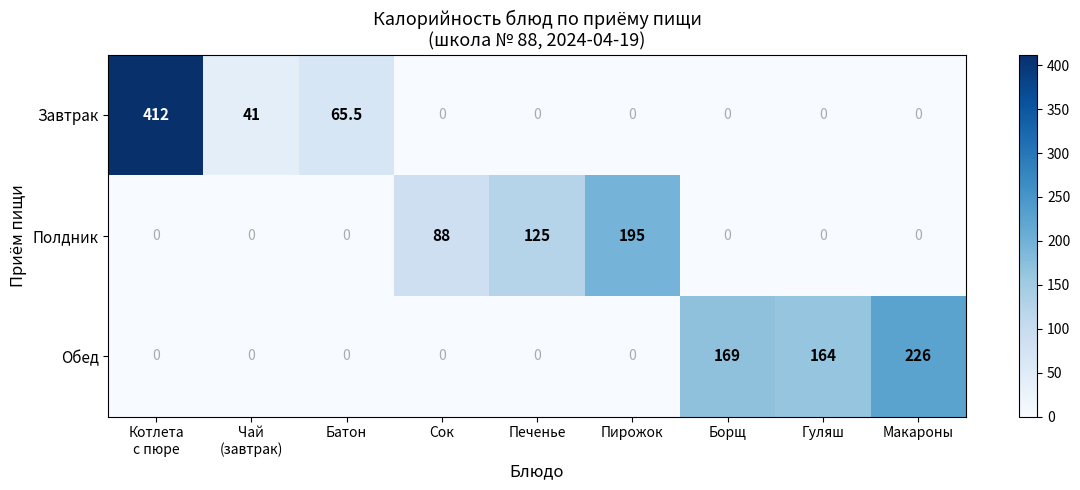

What is the sum of all Обед values?

559.0